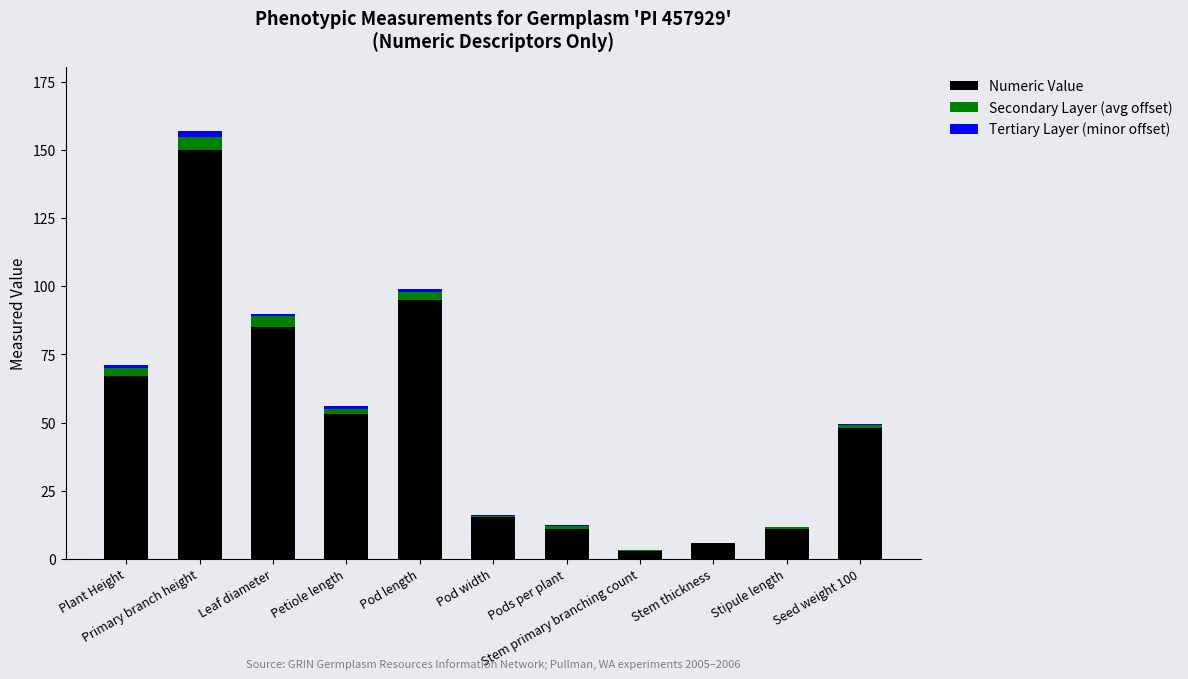

What is the maximum value for Numeric Value?

150.0